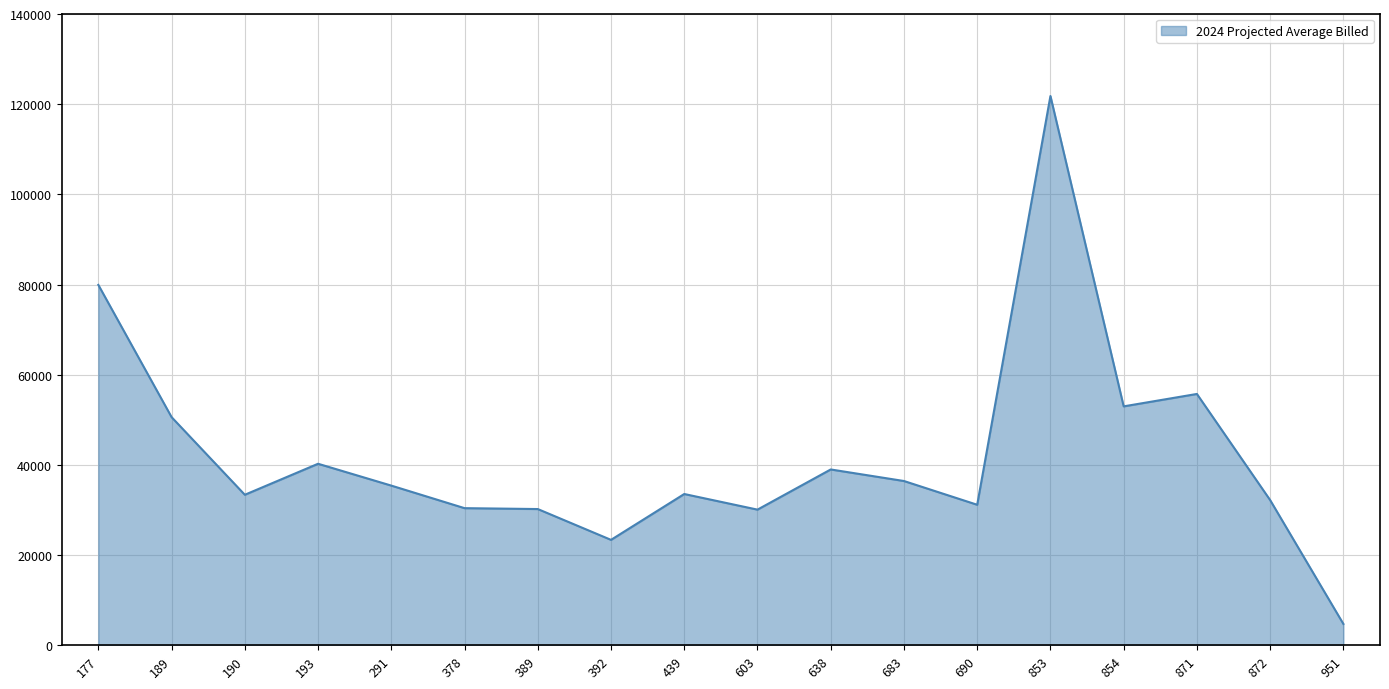

What is the difference between the maximum and minimum values?

117101.5